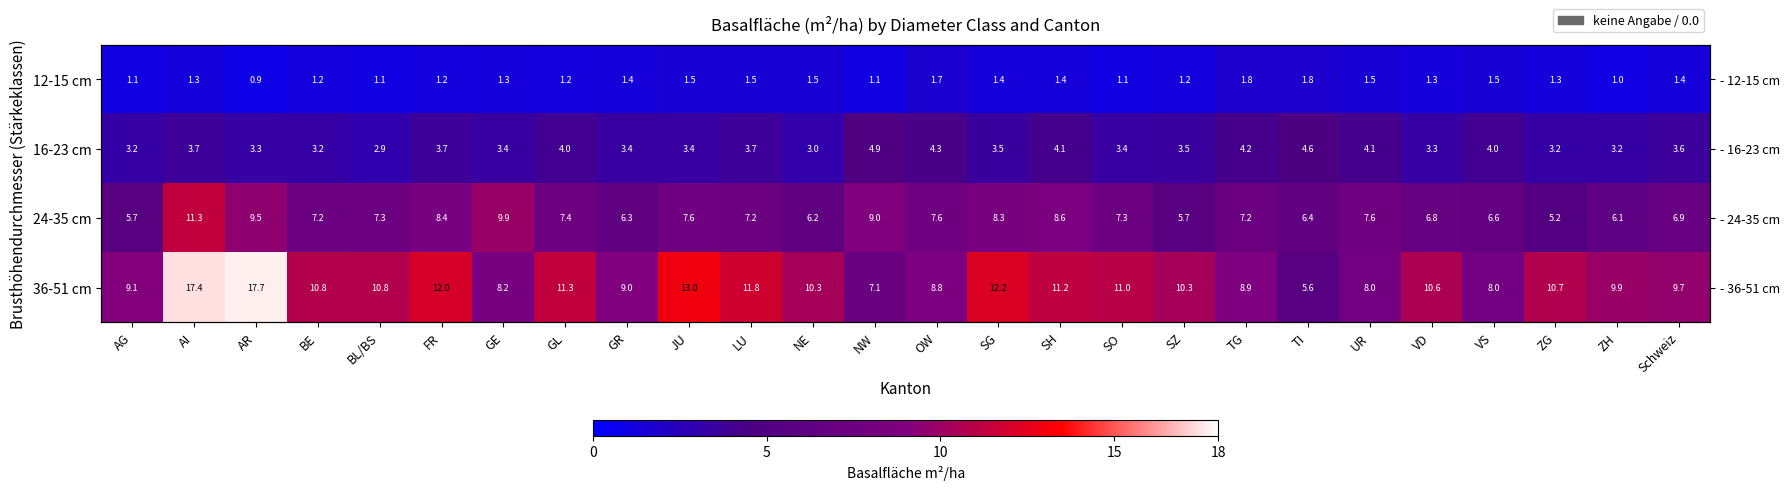

Read the 36-51 cm value at JU.

13.0